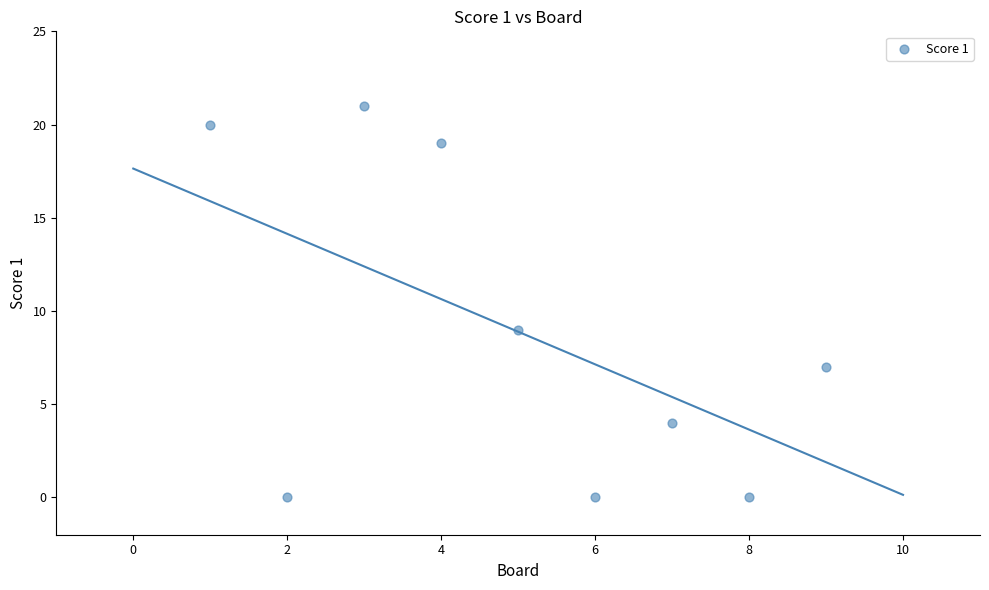

What Y value in the scatter plot is closest to 10?

9